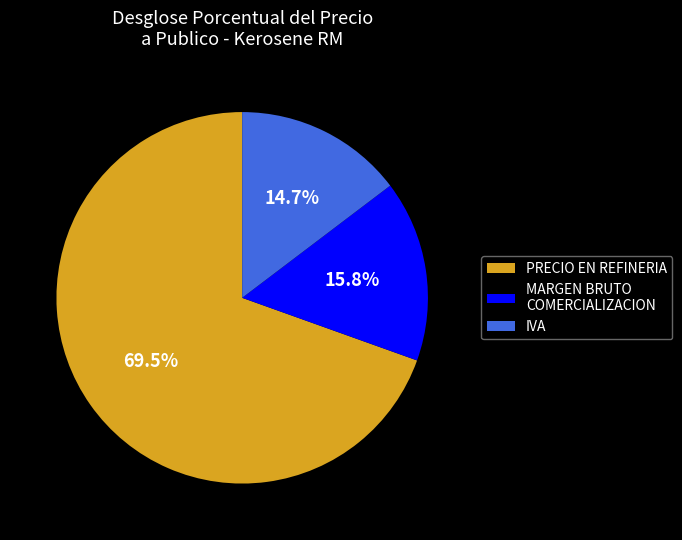

How many segments does this pie chart have?

3